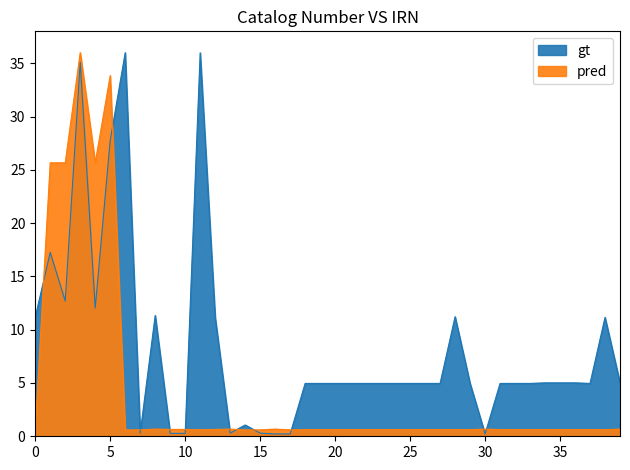

Between 26 and 30, which series saw the biggest shift?

gt